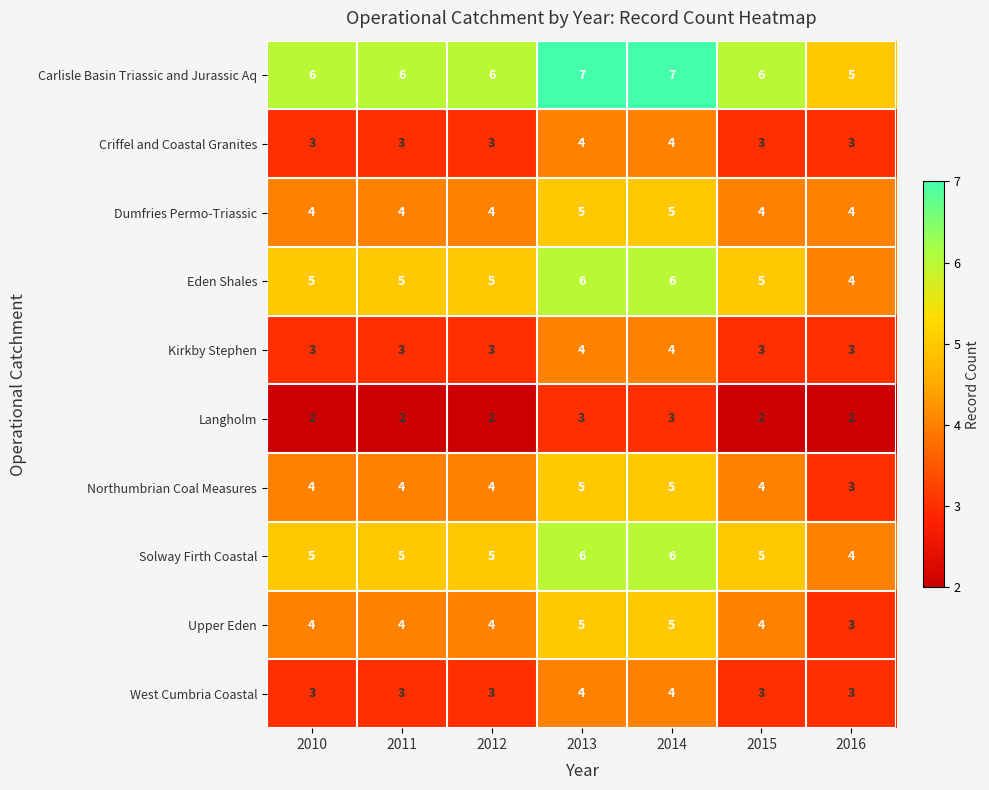

Is it true that Langholm equals 5 at 2013?

False